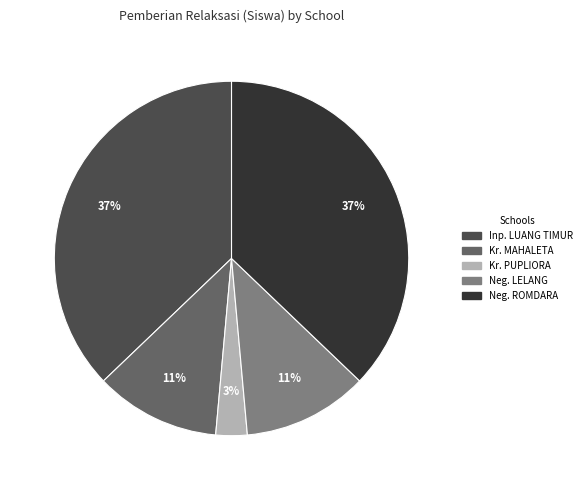

True or false: Inp. LUANG TIMUR accounts for 25% of the total.

False